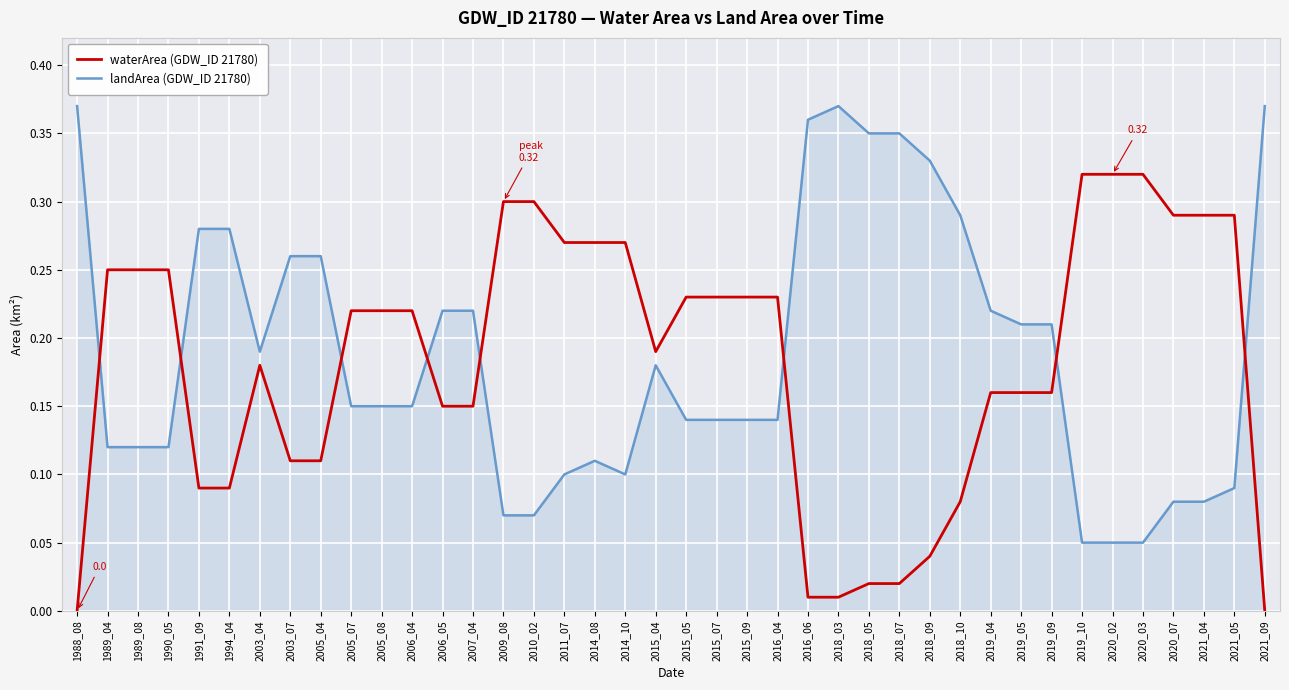

Which series ends up on top after the final intersection of landArea (GDW_ID 21780) and waterArea (GDW_ID 21780)?

landArea (GDW_ID 21780)